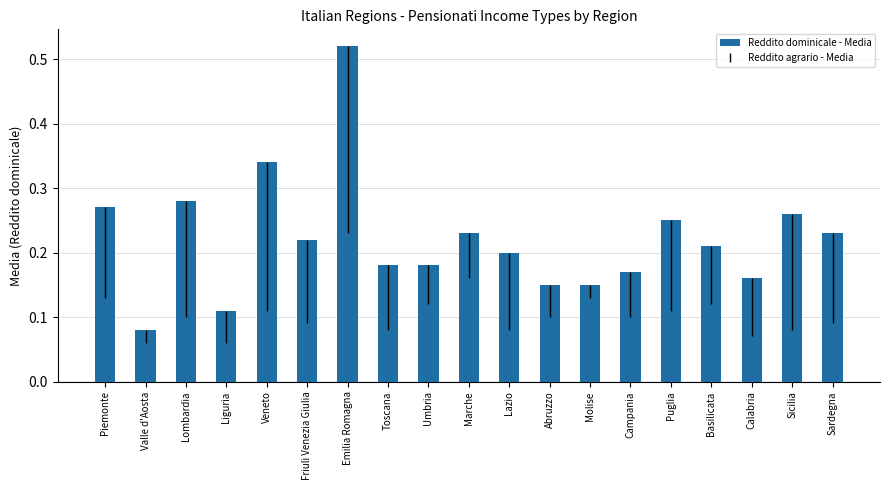

Which category has the highest value across all series?

Emilia Romagna